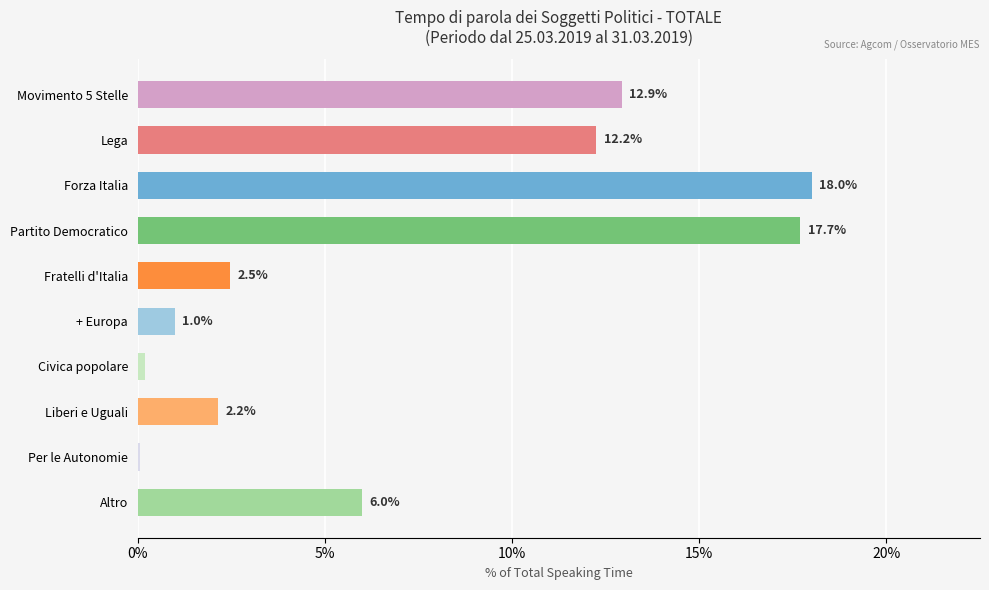

Which has a higher value, Altro or + Europa?

Altro